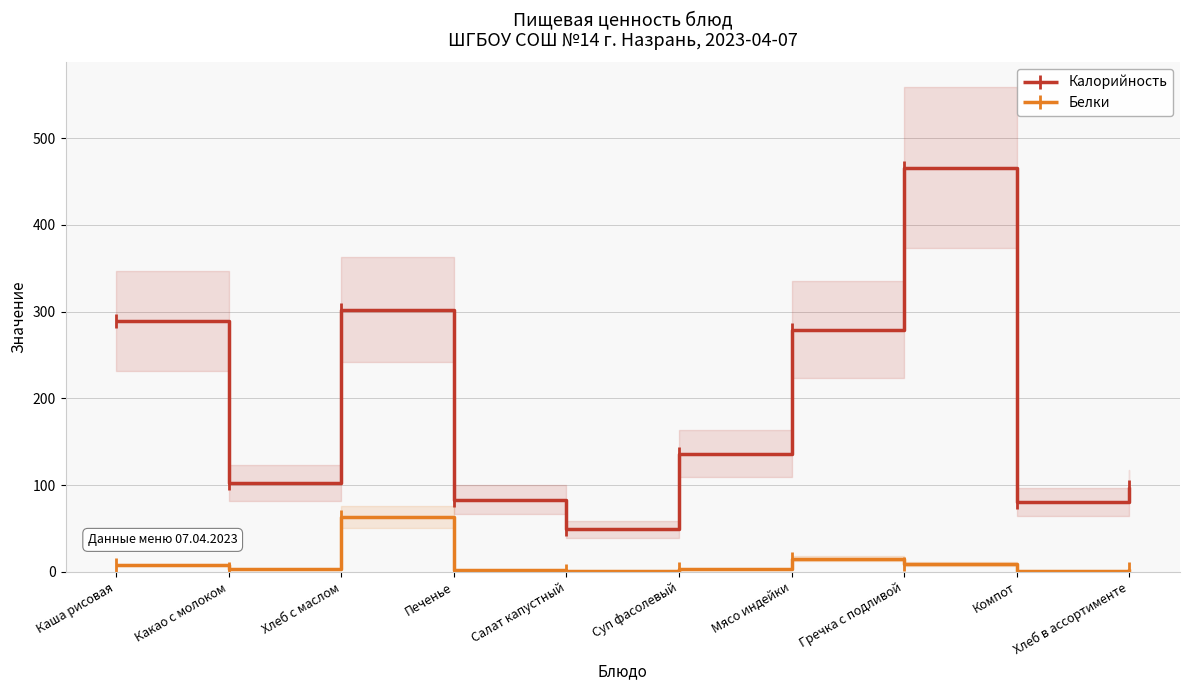

Reading left to right, list all the values displayed in this chart.

Калорийность: 289.0	102.8	302.0	83.0	49.0	136.0	279.0	466.0	81.0	97.8
Белки: 8.0	2.9	63.0	2.0	1.0	3.0	15.0	9.0	0.5	3.3